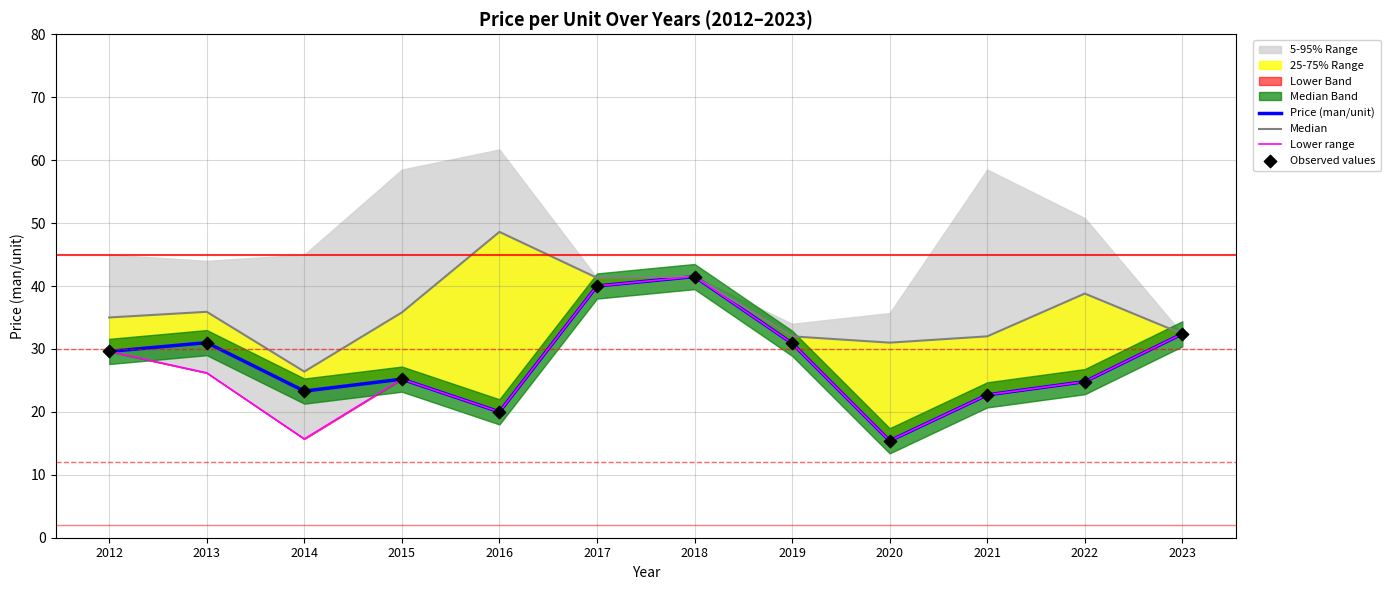

Which series has the largest total across all categories?

Median